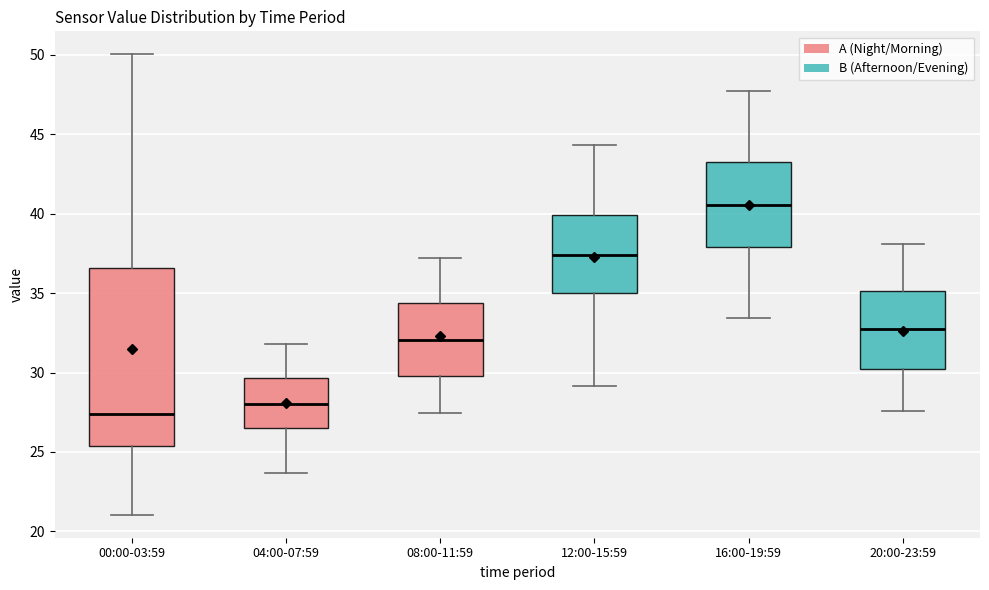

Reading left to right, transcribe this box plot: for each box, give where its median line is, the range the box spans, and where its two whiskers end, as read against the y-axis. The values are not printed on the chart, so give them approximately, as read against the axis.

00:00-03:59: median 27.5, box 25.5 to 36.5, whiskers 21.0 to 50.0
04:00-07:59: median 28.0, box 26.5 to 29.5, whiskers 23.5 to 32.0
08:00-11:59: median 32.0, box 30.0 to 34.5, whiskers 27.5 to 37.0
12:00-15:59: median 37.5, box 35.0 to 40.0, whiskers 29.0 to 44.5
16:00-19:59: median 40.5, box 38.0 to 43.0, whiskers 33.5 to 47.5
20:00-23:59: median 33.0, box 30.0 to 35.0, whiskers 27.5 to 38.0